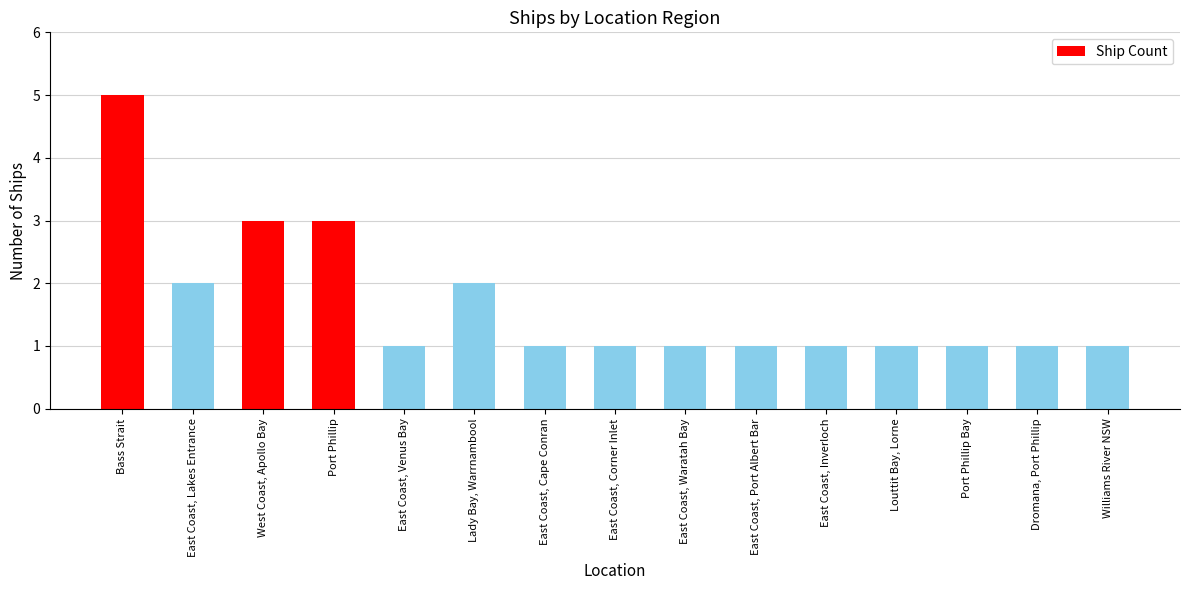

What is the label of the 8th bar from the left?

East Coast, Corner Inlet